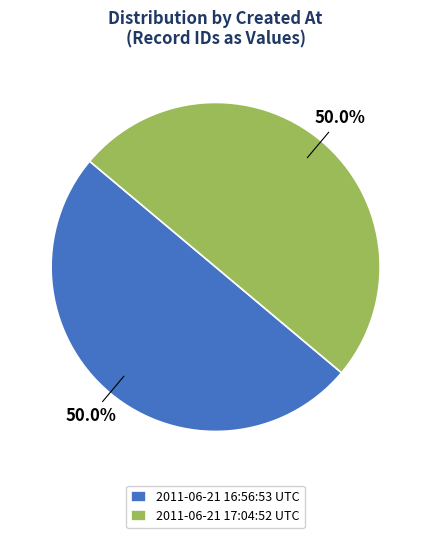

True or false: 2011-06-21 16:56:53 UTC accounts for 50% of the total.

True